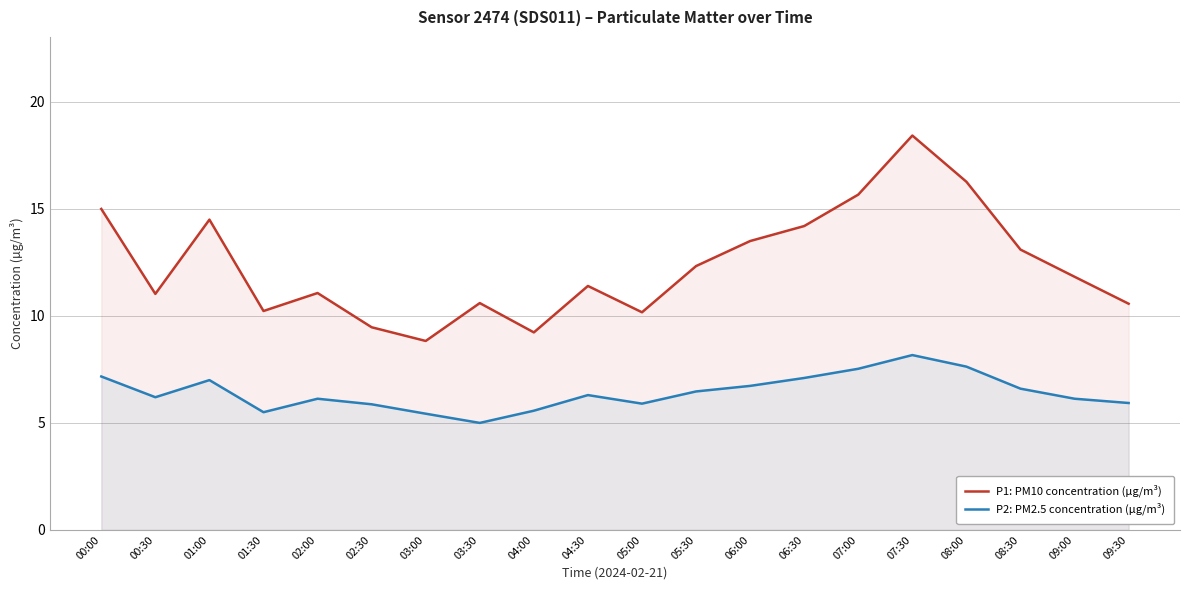

Which has a higher value, 08:30 or 01:30?

08:30